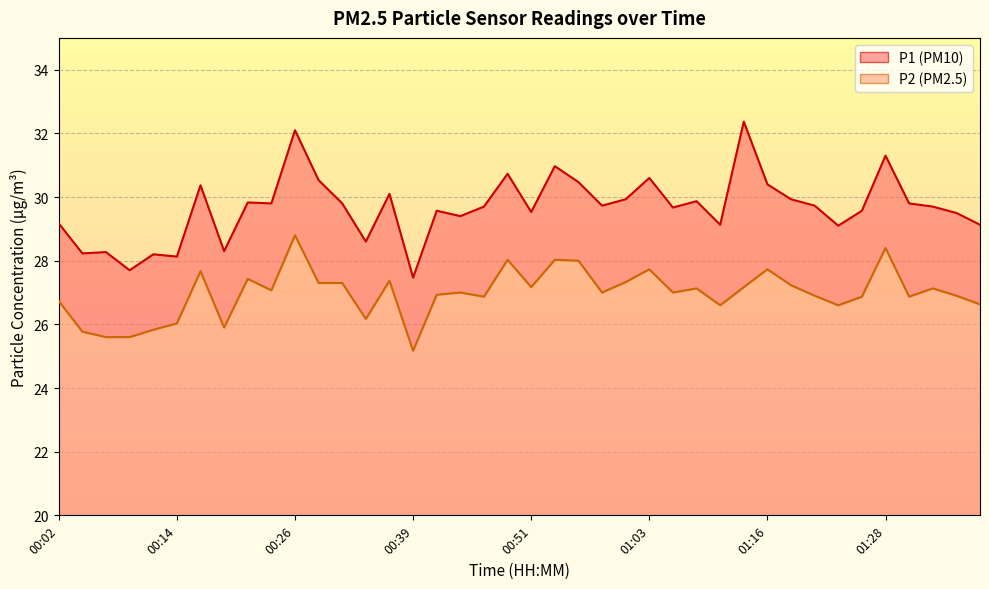

The P2 series shows 15.3 at 00:51. True or false?

False